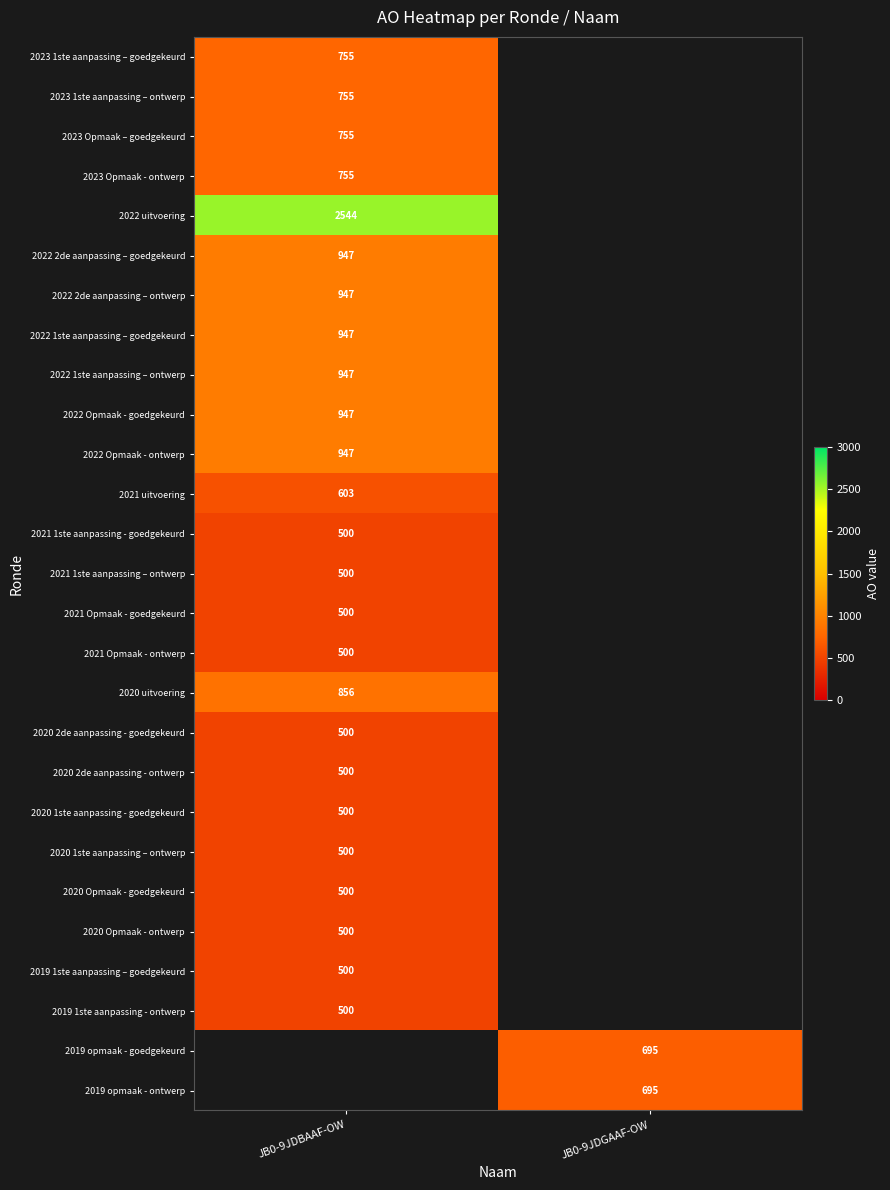

Is the value of 2020 1ste aanpassing - goedgekeurd at JB0-9JDBAAF-OW greater than the value of 2019 opmaak - goedgekeurd at JB0-9JDGAAF-OW?

No